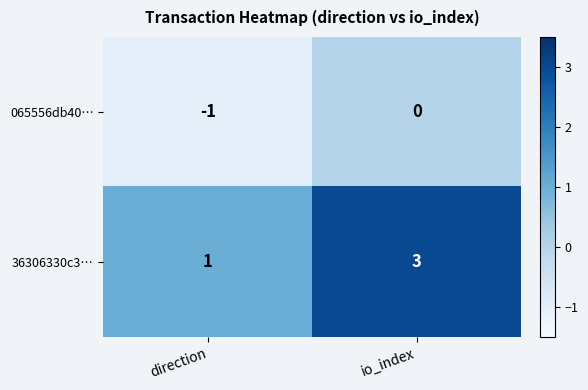

Where is 065556db40… nearest to the value 0?

io_index